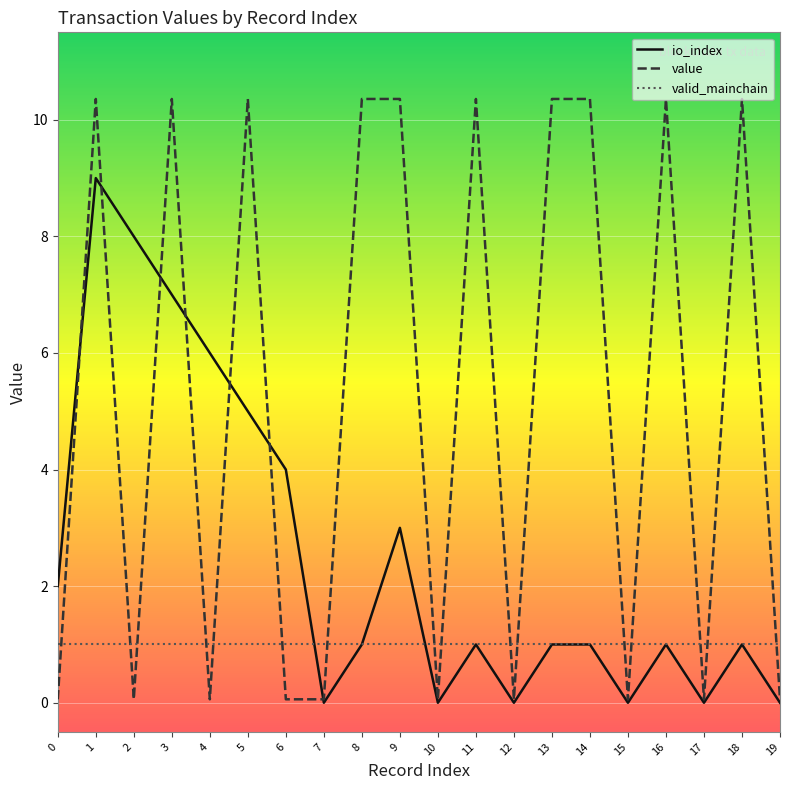

What are all the series names shown in the legend?

io_index, value, valid_mainchain